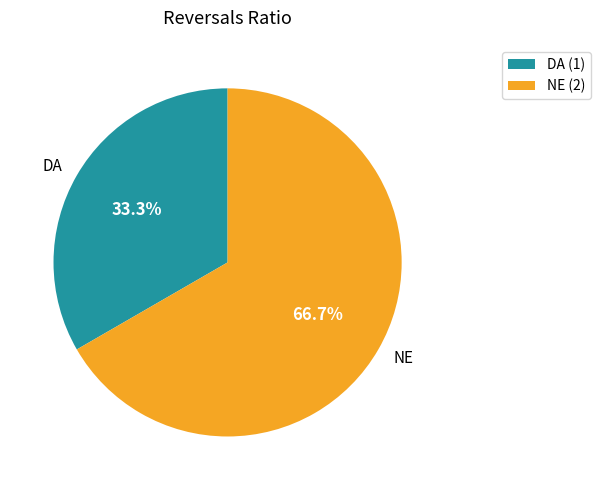

Is it true that DA is 33% of the pie?

True